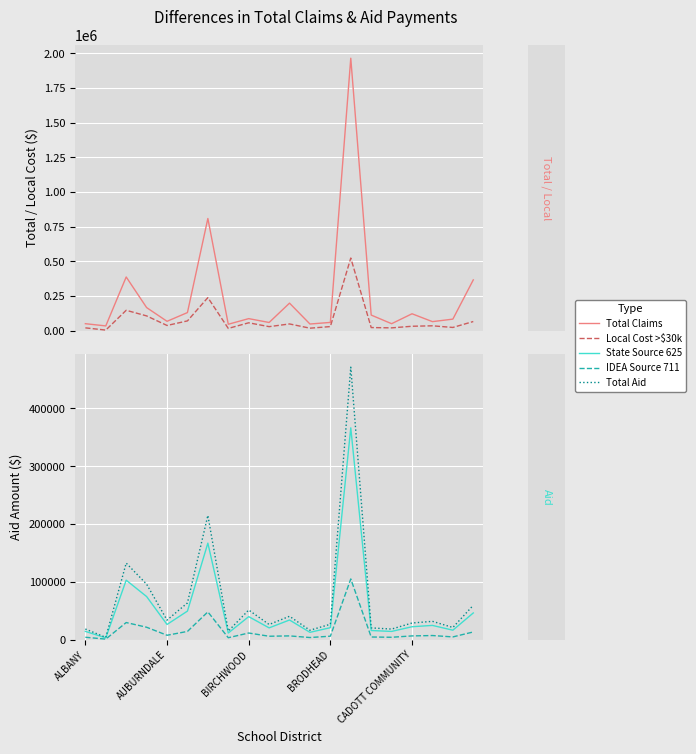

What is the highest value of the State Source 625 series?

366424.0